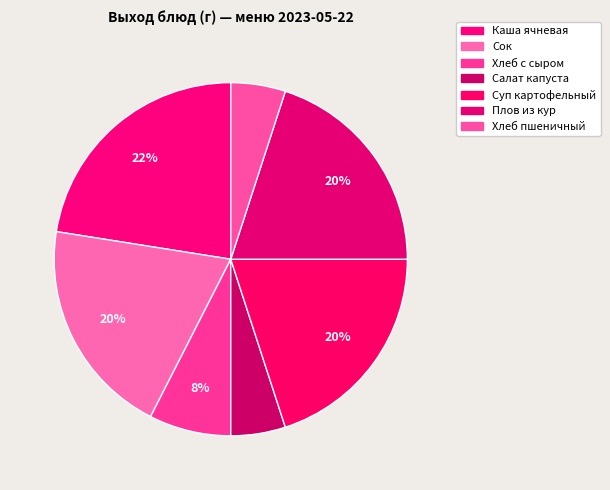

Does Хлеб пшеничный account for over 50% of the chart?

No